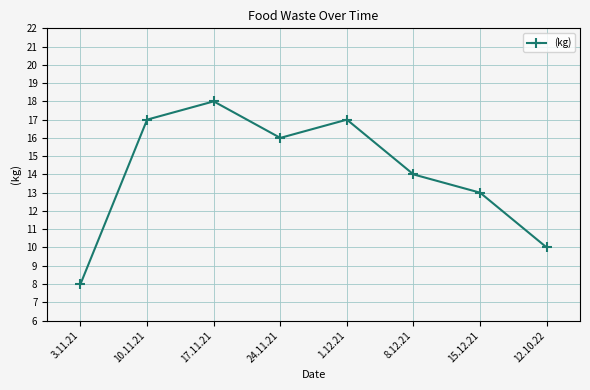

How many data points does each series have?

8